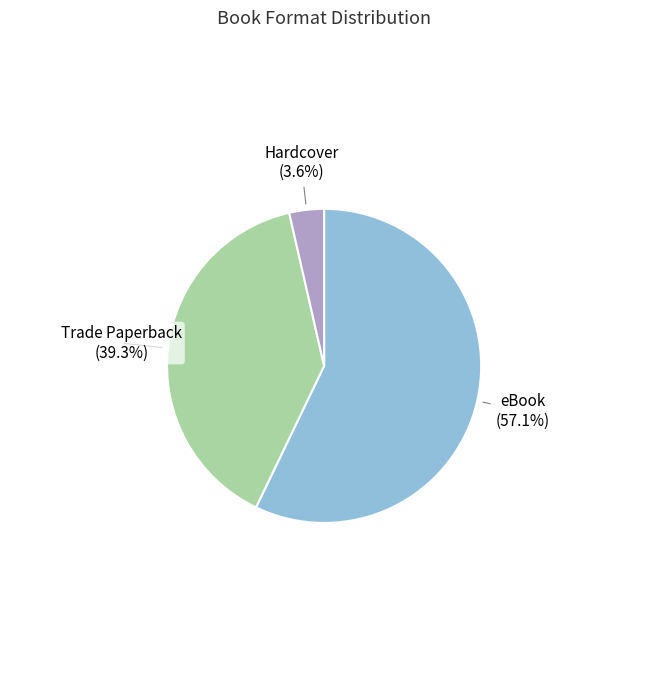

Is there any slice that represents more than half of the pie?

Yes